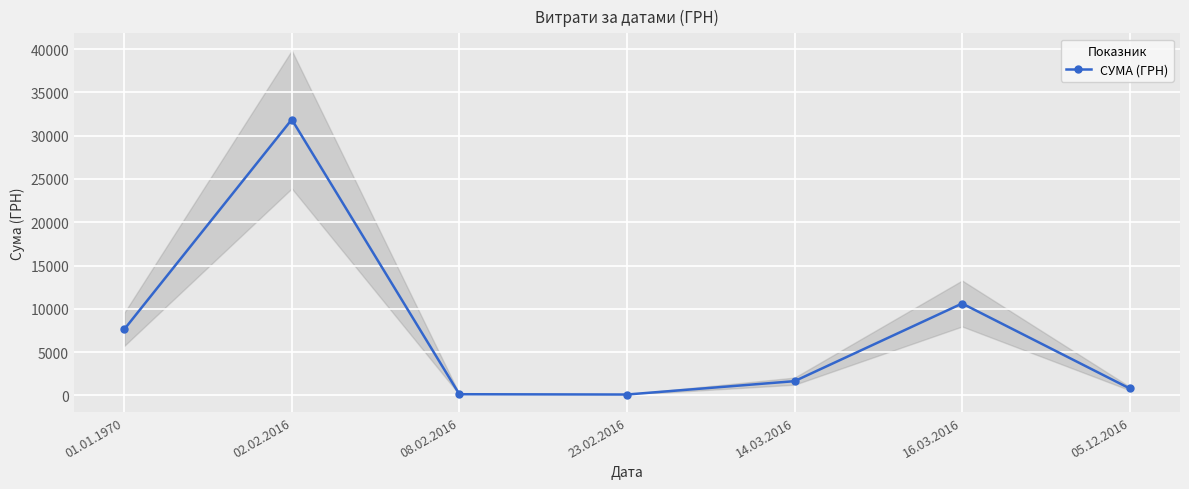

Which has a higher value, 05.12.2016 or 14.03.2016?

14.03.2016